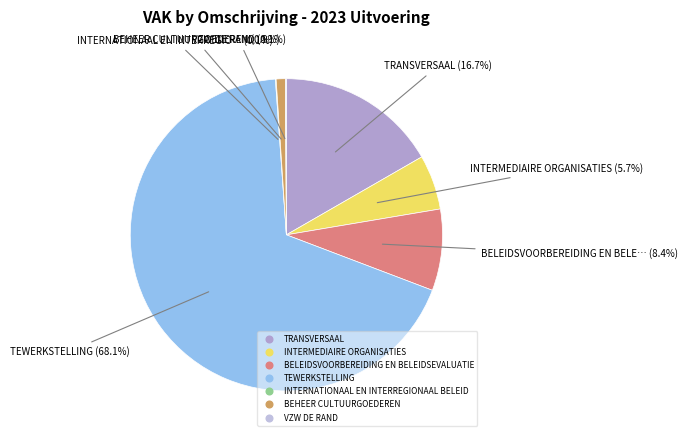

True or false: INTERNATIONAAL EN INTERREGIONAAL BELEID accounts for 1% of the total.

False